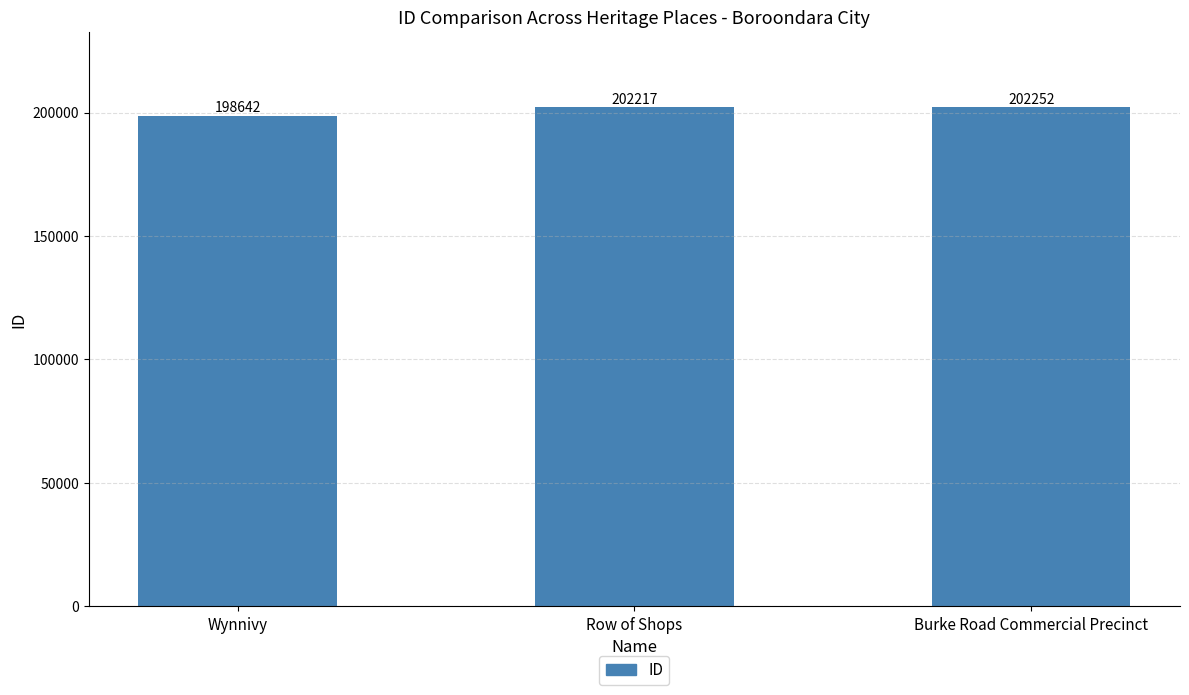

What is the difference between the values at Wynnivy and Burke Road Commercial Precinct?

3610